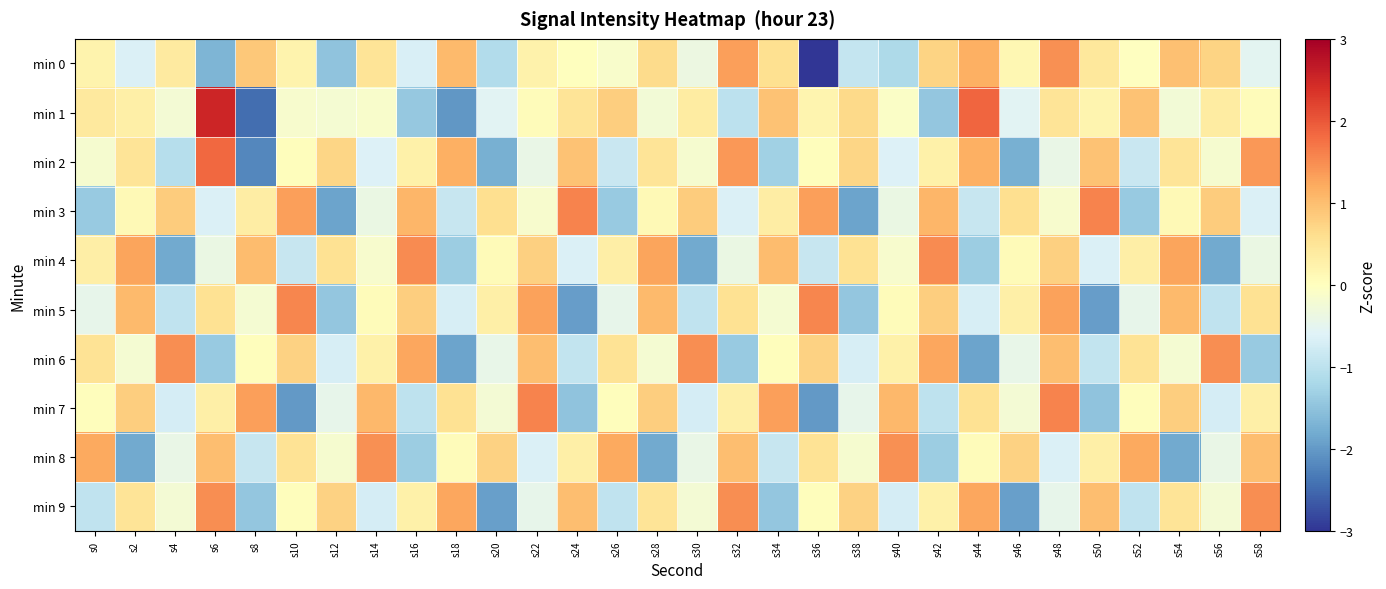

Reading right to left, list all the values displayed in this chart.

min 0: s58=-0.5	s56=0.7	s54=1.0	s52=-0.0	s50=0.4	s48=1.5	s46=0.2	s44=1.2	s42=0.7	s40=-1.2	s38=-0.9	s36=-3.1	s34=0.6	s32=1.3	s30=-0.4	s28=0.6	s26=-0.1	s24=0.0	s22=0.3	s20=-1.1	s18=1.0	s16=-0.7	s14=0.5	s12=-1.5	s10=0.2	s8=0.9	s6=-1.7	s4=0.4	s2=-0.6	s0=0.2
min 1: s58=0.1	s56=0.4	s54=-0.2	s52=1.0	s50=0.2	s48=0.5	s46=-0.5	s44=1.9	s42=-1.4	s40=-0.1	s38=0.7	s36=0.2	s34=1.0	s32=-1.0	s30=0.4	s28=-0.2	s26=0.8	s24=0.5	s22=0.1	s20=-0.5	s18=-2.0	s16=-1.4	s14=-0.1	s12=-0.2	s10=-0.1	s8=-2.5	s6=2.5	s4=-0.2	s2=0.3	s0=0.4
min 2: s58=1.4	s56=-0.2	s54=0.5	s52=-0.9	s50=0.9	s48=-0.4	s46=-1.7	s44=1.2	s42=0.3	s40=-0.6	s38=0.7	s36=0.0	s34=-1.3	s32=1.4	s30=-0.2	s28=0.5	s26=-0.9	s24=0.9	s22=-0.4	s20=-1.7	s18=1.2	s16=0.3	s14=-0.6	s12=0.7	s10=0.0	s8=-2.2	s6=1.8	s4=-1.1	s2=0.5	s0=-0.2
min 3: s58=-0.6	s56=0.8	s54=0.1	s52=-1.4	s50=1.6	s48=-0.1	s46=0.6	s44=-0.9	s42=1.1	s40=-0.4	s38=-1.9	s36=1.3	s34=0.3	s32=-0.6	s30=0.8	s28=0.1	s26=-1.4	s24=1.6	s22=-0.1	s20=0.6	s18=-0.9	s16=1.1	s14=-0.4	s12=-1.9	s10=1.3	s8=0.3	s6=-0.6	s4=0.8	s2=0.1	s0=-1.4
min 4: s58=-0.4	s56=-1.8	s54=1.3	s52=0.3	s50=-0.6	s48=0.8	s46=0.1	s44=-1.3	s42=1.5	s40=-0.2	s38=0.6	s36=-0.9	s34=1.0	s32=-0.4	s30=-1.8	s28=1.3	s26=0.3	s24=-0.6	s22=0.8	s20=0.1	s18=-1.3	s16=1.5	s14=-0.2	s12=0.6	s10=-0.9	s8=1.0	s6=-0.4	s4=-1.8	s2=1.3	s0=0.3
min 5: s58=0.5	s56=-0.9	s54=1.0	s52=-0.4	s50=-1.9	s48=1.3	s46=0.3	s44=-0.7	s42=0.8	s40=0.0	s38=-1.4	s36=1.5	s34=-0.2	s32=0.5	s30=-0.9	s28=1.0	s26=-0.4	s24=-1.9	s22=1.3	s20=0.3	s18=-0.7	s16=0.8	s14=0.0	s12=-1.4	s10=1.5	s8=-0.2	s6=0.5	s4=-0.9	s2=1.0	s0=-0.4
min 6: s58=-1.4	s56=1.5	s54=-0.2	s52=0.5	s50=-0.9	s48=1.0	s46=-0.4	s44=-1.9	s42=1.2	s40=0.3	s38=-0.7	s36=0.8	s34=0.0	s32=-1.4	s30=1.5	s28=-0.2	s26=0.5	s24=-0.9	s22=1.0	s20=-0.4	s18=-1.9	s16=1.2	s14=0.3	s12=-0.7	s10=0.8	s8=0.0	s6=-1.4	s4=1.5	s2=-0.2	s0=0.5
min 7: s58=0.3	s56=-0.7	s54=0.8	s52=0.0	s50=-1.5	s48=1.6	s46=-0.2	s44=0.6	s42=-1.0	s40=1.1	s38=-0.5	s36=-2.0	s34=1.3	s32=0.3	s30=-0.7	s28=0.8	s26=0.0	s24=-1.5	s22=1.6	s20=-0.2	s18=0.6	s16=-1.0	s14=1.1	s12=-0.5	s10=-2.0	s8=1.3	s6=0.3	s4=-0.7	s2=0.8	s0=0.0
min 8: s58=1.0	s56=-0.4	s54=-1.8	s52=1.2	s50=0.3	s48=-0.6	s46=0.8	s44=0.1	s42=-1.3	s40=1.5	s38=-0.2	s36=0.5	s34=-0.9	s32=1.0	s30=-0.4	s28=-1.8	s26=1.2	s24=0.3	s22=-0.6	s20=0.8	s18=0.1	s16=-1.3	s14=1.5	s12=-0.2	s10=0.5	s8=-0.9	s6=1.0	s4=-0.4	s2=-1.8	s0=1.2
min 9: s58=1.5	s56=-0.2	s54=0.5	s52=-1.0	s50=1.0	s48=-0.5	s46=-1.9	s44=1.3	s42=0.3	s40=-0.7	s38=0.8	s36=0.0	s34=-1.4	s32=1.5	s30=-0.2	s28=0.5	s26=-1.0	s24=1.0	s22=-0.5	s20=-1.9	s18=1.3	s16=0.3	s14=-0.7	s12=0.8	s10=0.0	s8=-1.4	s6=1.5	s4=-0.2	s2=0.5	s0=-1.0